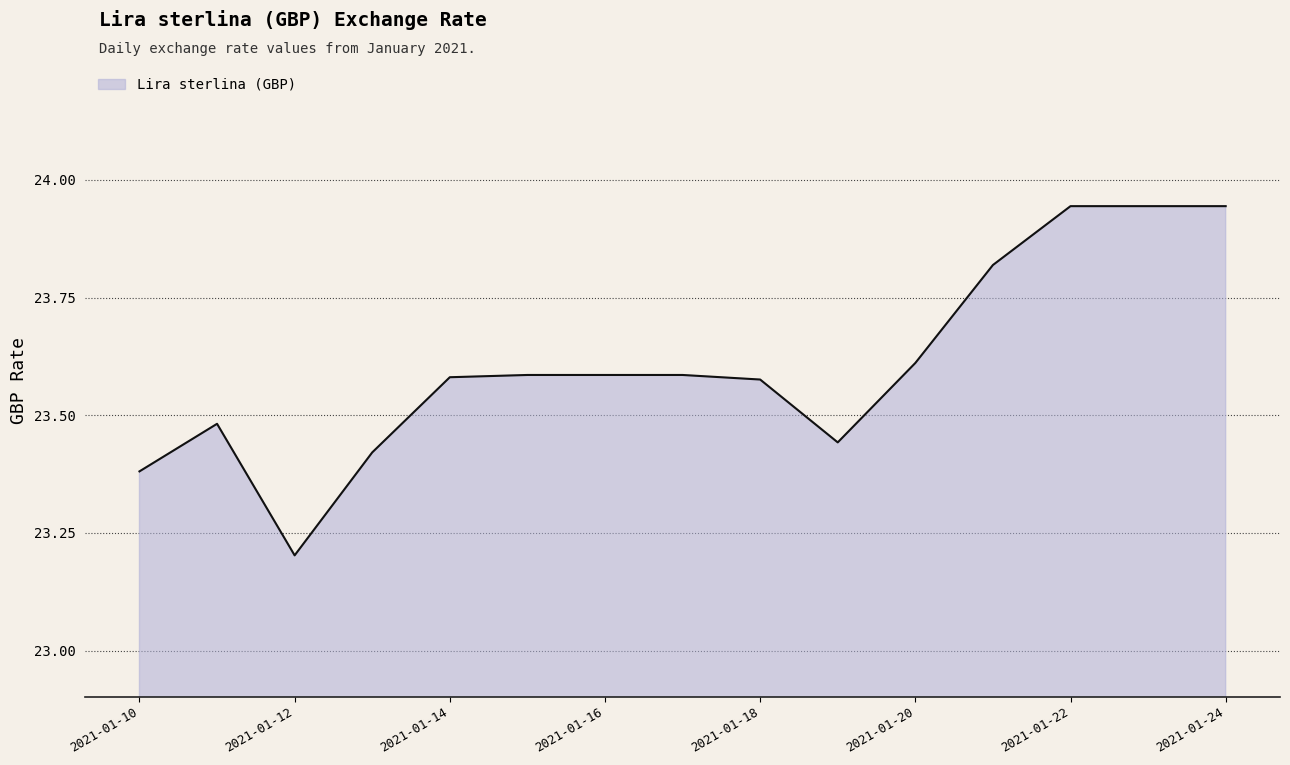

What is the minimum value shown in the chart?

23.2